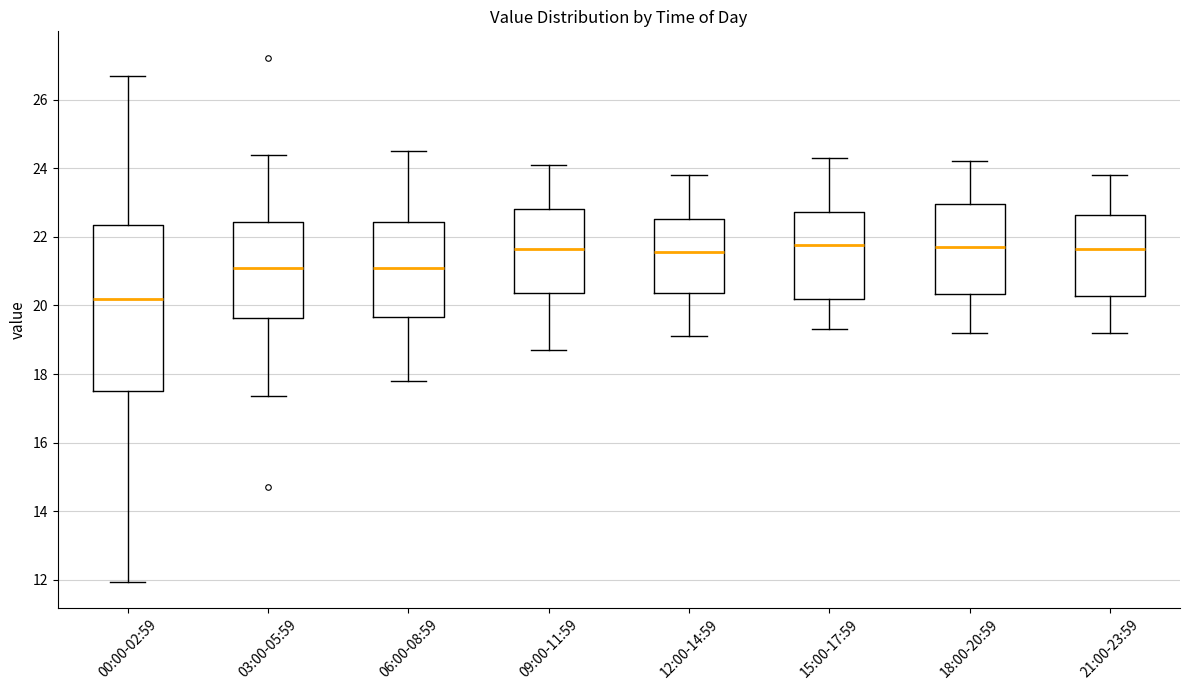

Reading left to right, transcribe this box plot: for each box, give where its median line is, the range the box spans, and where its two whiskers end, as read against the y-axis. The values are not printed on the chart, so give them approximately, as read against the axis.

00:00-02:59: median 20.2, box 17.6 to 22.4, whiskers 12.0 to 26.8
03:00-05:59: median 21.0, box 19.6 to 22.4, whiskers 17.4 to 24.4
06:00-08:59: median 21.2, box 19.6 to 22.4, whiskers 17.8 to 24.6
09:00-11:59: median 21.6, box 20.4 to 22.8, whiskers 18.8 to 24.2
12:00-14:59: median 21.6, box 20.4 to 22.6, whiskers 19.2 to 23.8
15:00-17:59: median 21.8, box 20.2 to 22.8, whiskers 19.4 to 24.4
18:00-20:59: median 21.8, box 20.4 to 23.0, whiskers 19.2 to 24.2
21:00-23:59: median 21.6, box 20.2 to 22.6, whiskers 19.2 to 23.8